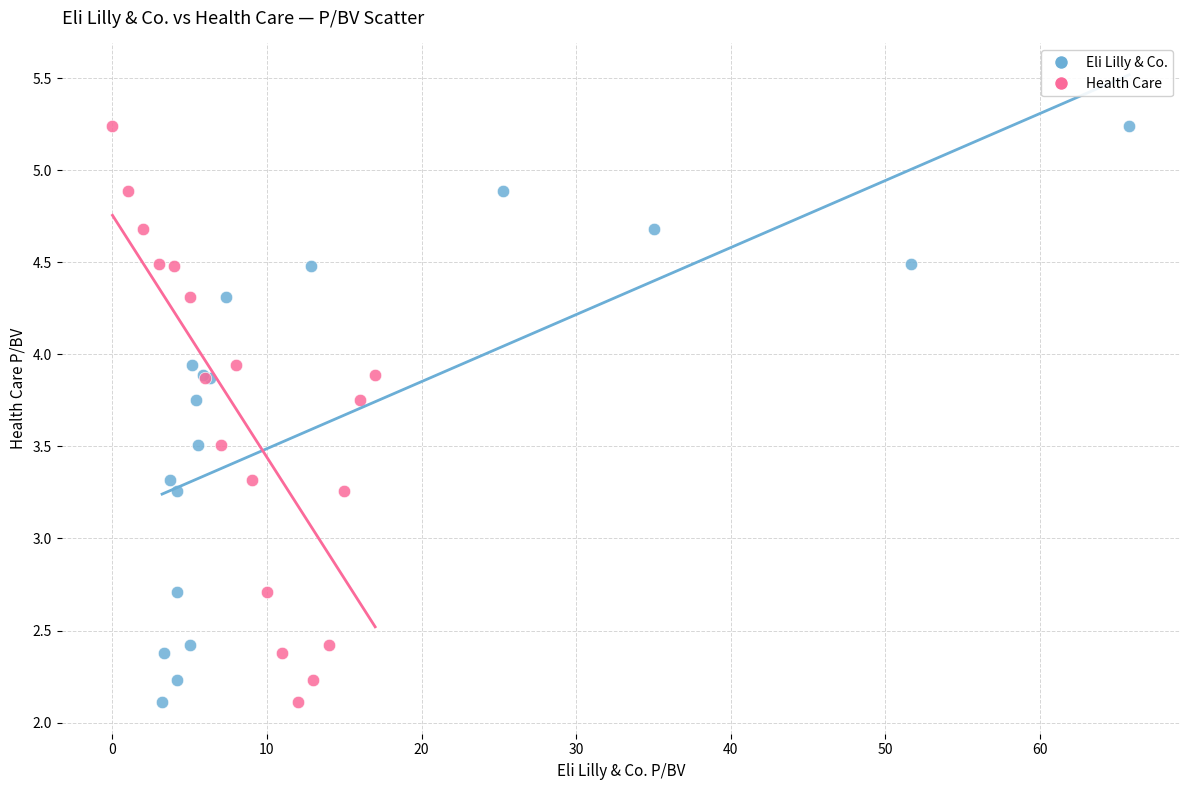

What are all the series names shown in the legend?

Eli Lilly & Co., Health Care